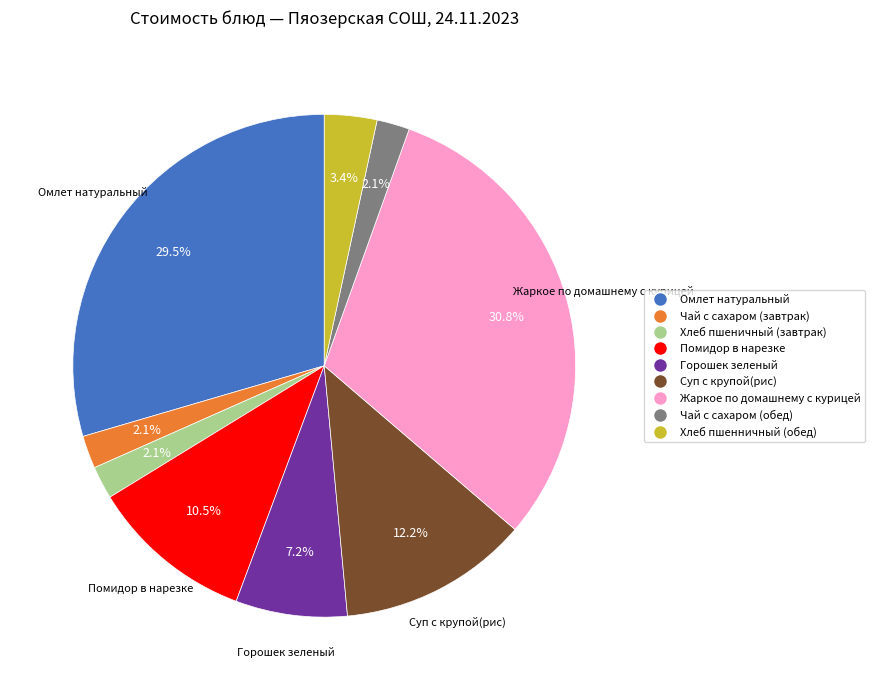

Which category has the biggest portion of the pie?

Жаркое по домашнему с курицей